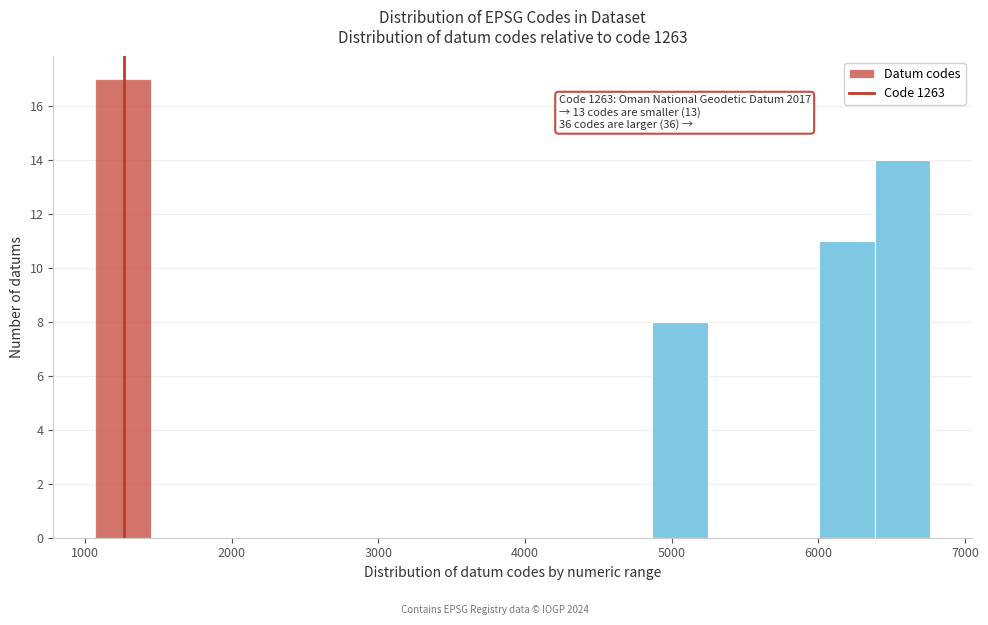

Read against the x-axis, roughly where is the centre of the tallest bar?

1300